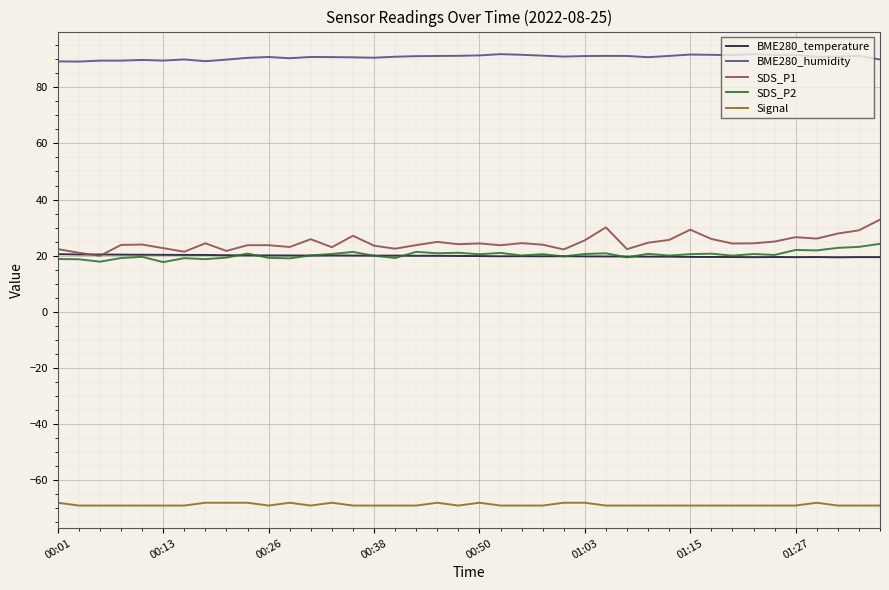

True or false: Signal and SDS_P1 cross at least once.

False